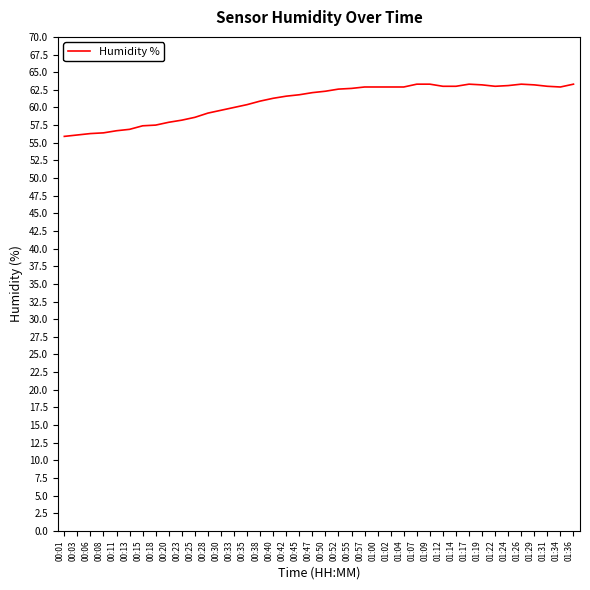

What position from the right is 00:33?

27